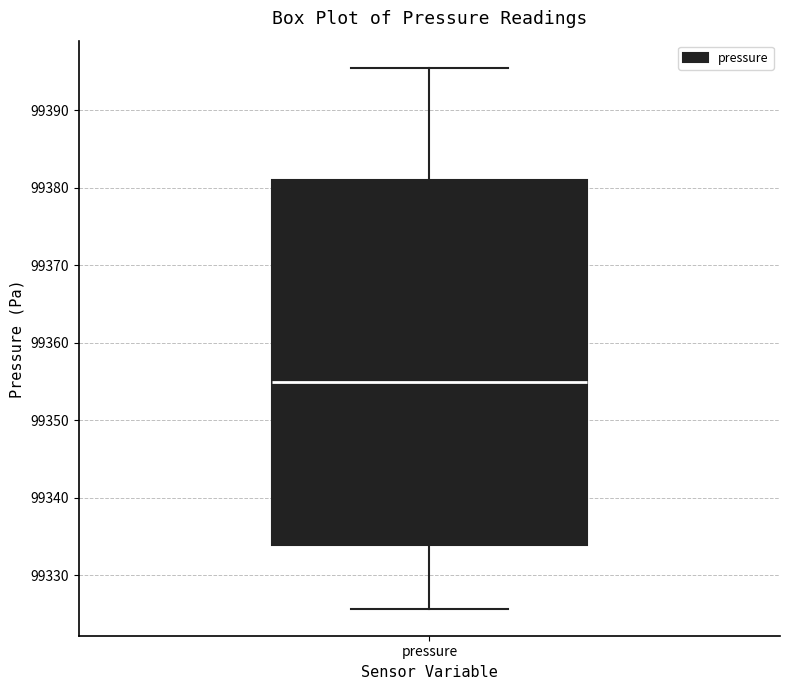

Transcribe this box plot: give where the median line is, the range the box spans, and where the two whiskers end, as read against the y-axis. The values are not printed on the chart, so give them approximately, as read against the axis.

median 99355, box 99334 to 99381, whiskers 99326 to 99395